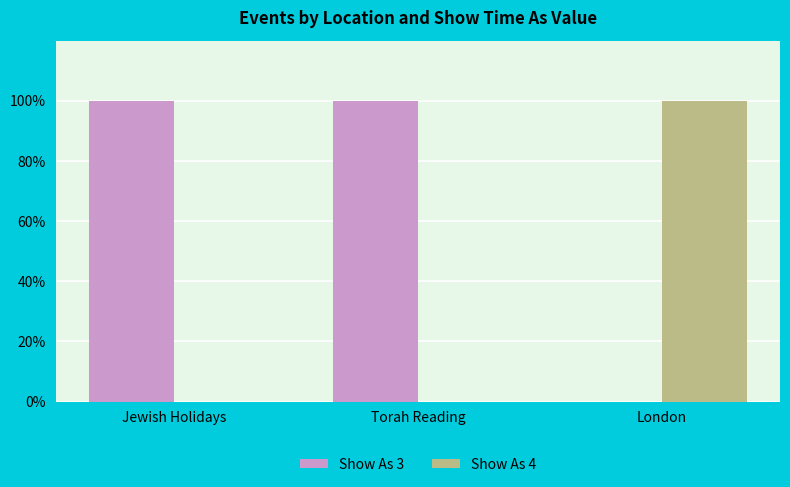

Does the chart contain stacked bars?

No